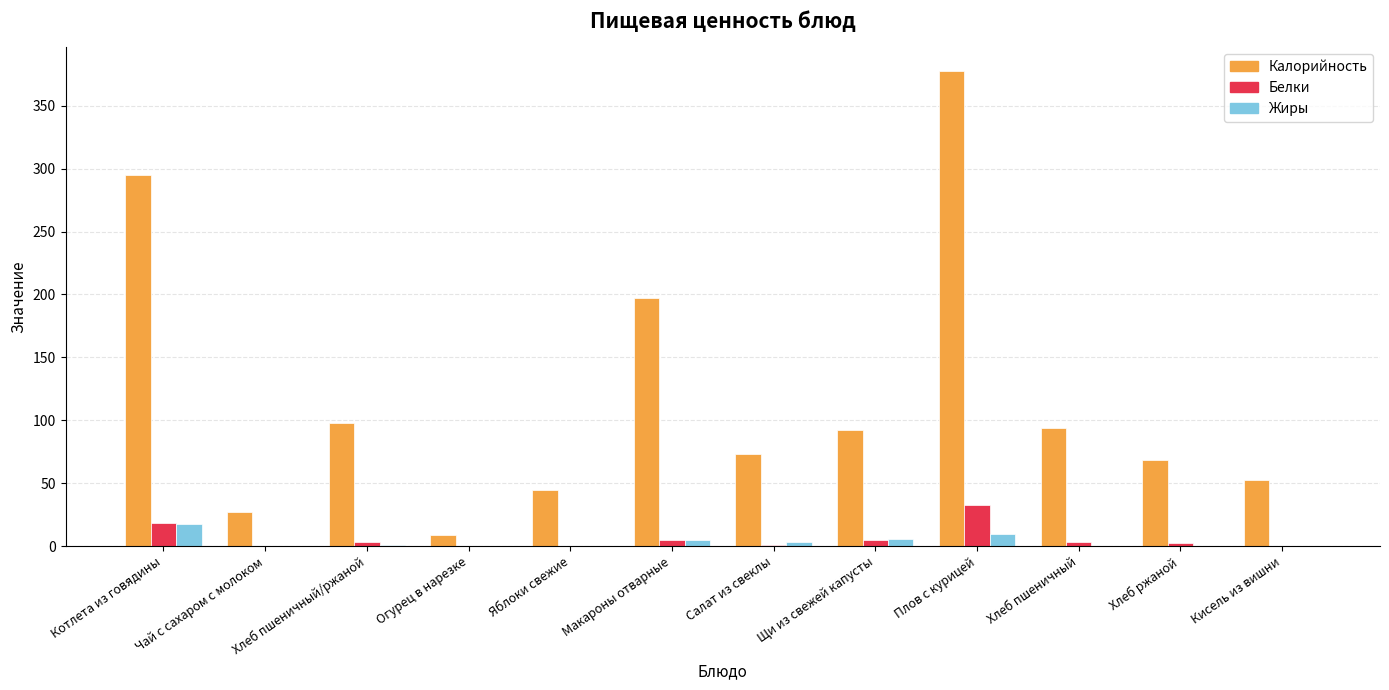

What is the sum of all Жиры values?

42.7